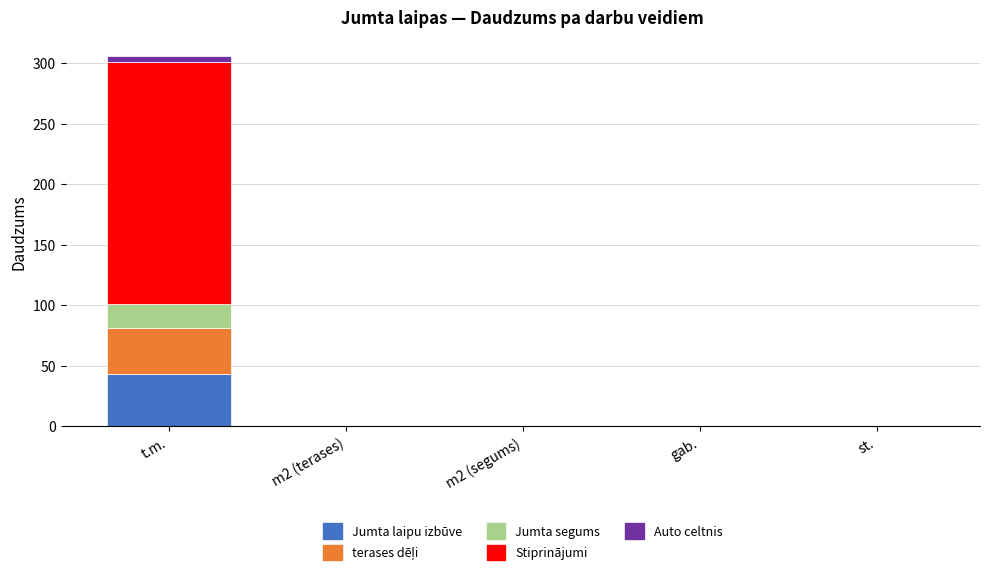

At which category is the sum across all series the highest?

t.m.